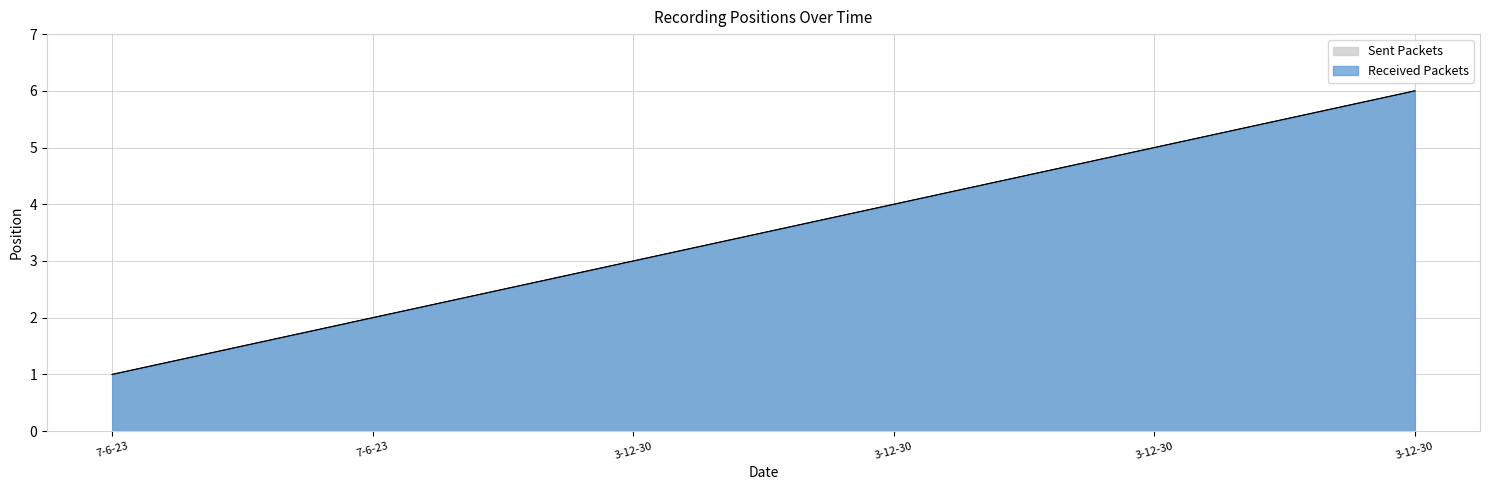

What are all the series names shown in the legend?

Sent Packets, Received Packets